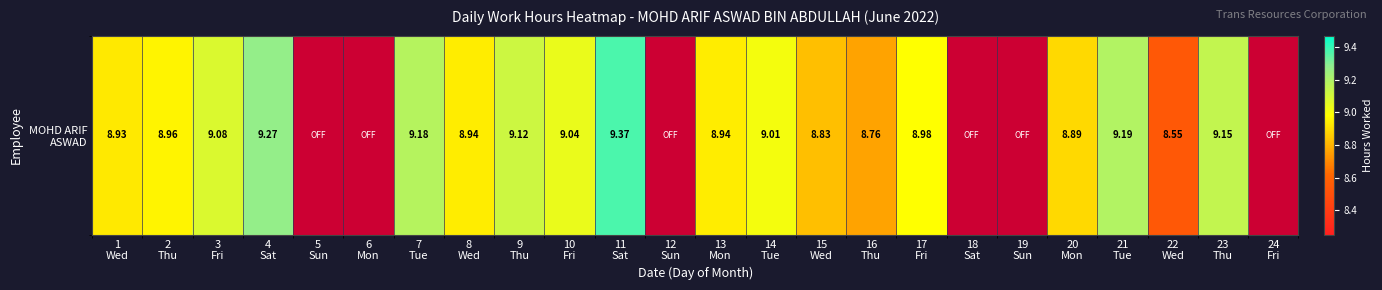

What is the difference between the maximum and minimum values?

9.4